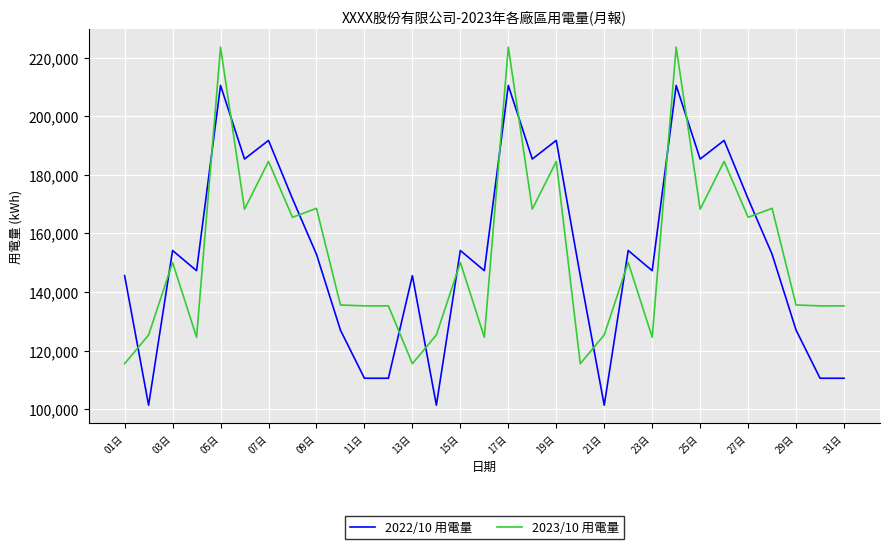

What is the sum of all 2023/10 用電量 values?

4755367.9